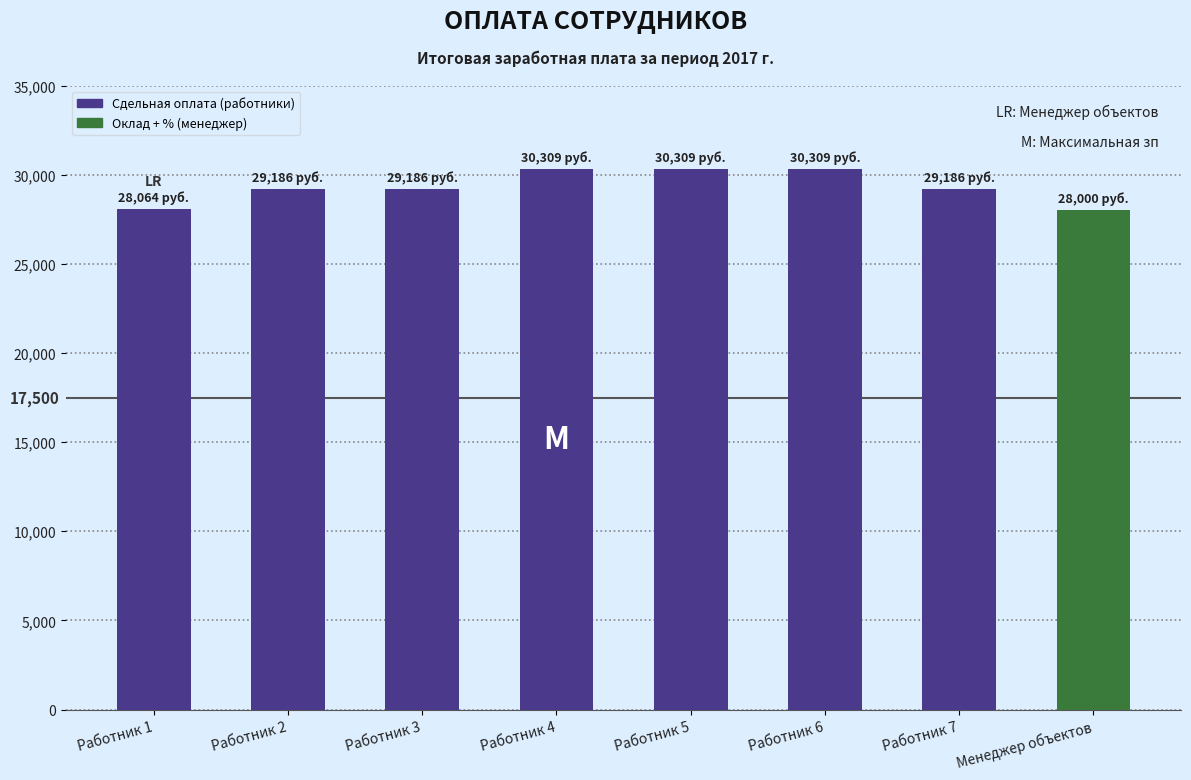

Is it true that the value at Работник 6 is 30309.0?

True